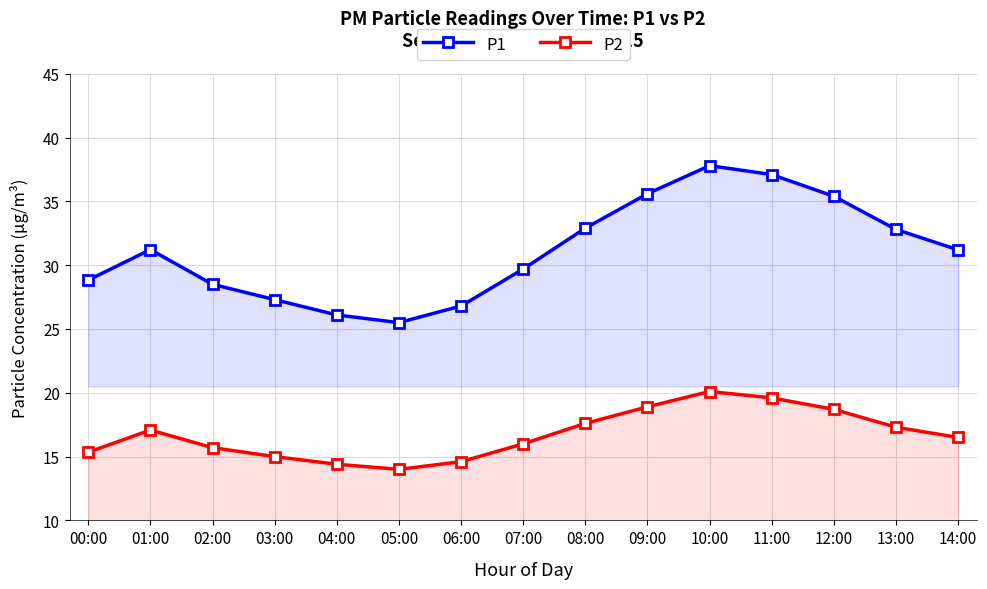

Where is P1 nearest to the value 31?

14:00